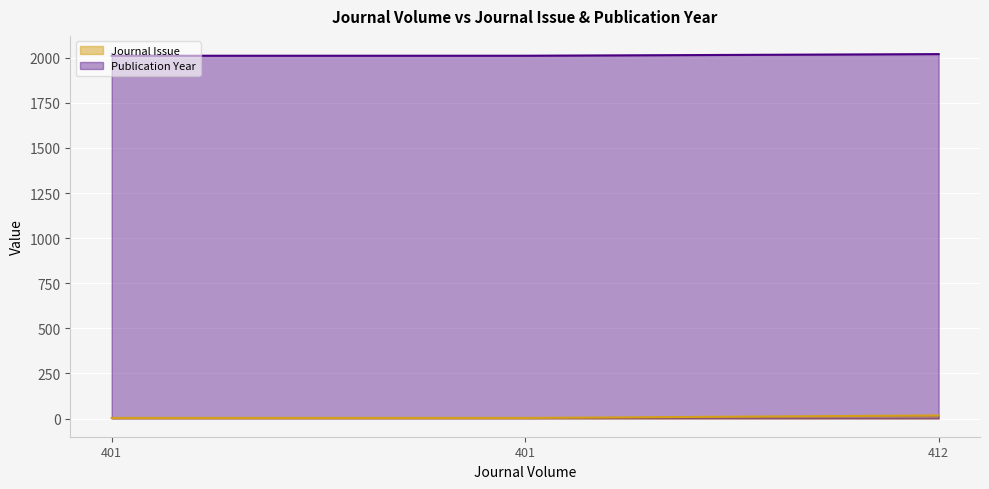

What is the value of the Publication Year point at the 3rd from the left?

2020